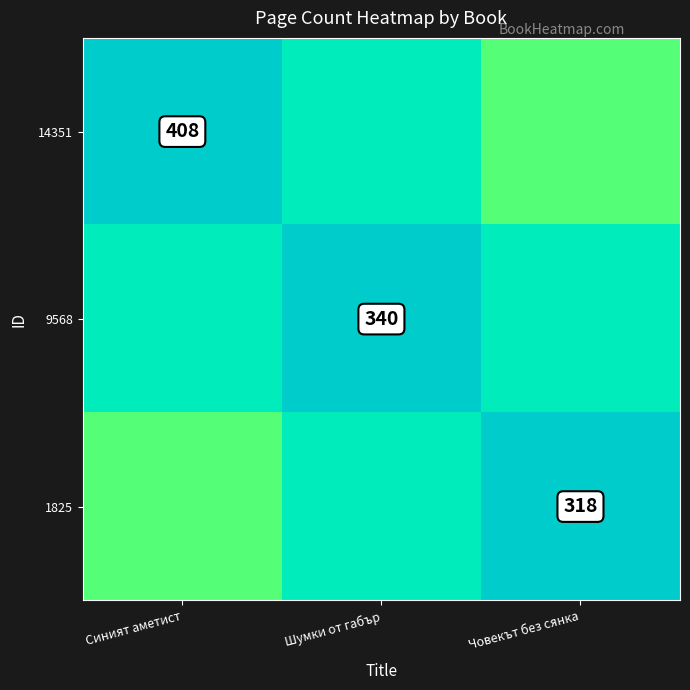

Which category has the highest value across all series?

Синият аметист